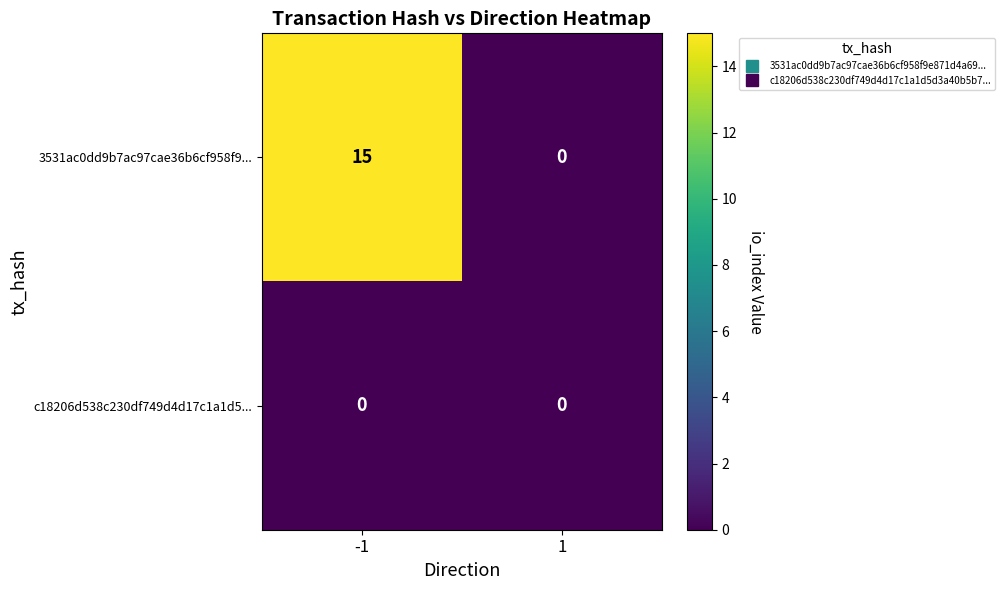

Rank the series by their maximum value, from highest to lowest.

3531ac0dd9b7ac97cae36b6cf958f9..., c18206d538c230df749d4d17c1a1d5...